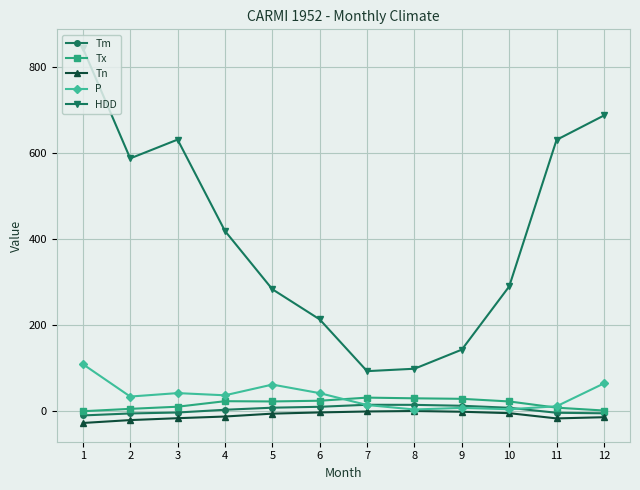

How many values in the Tx series are below 23?

5